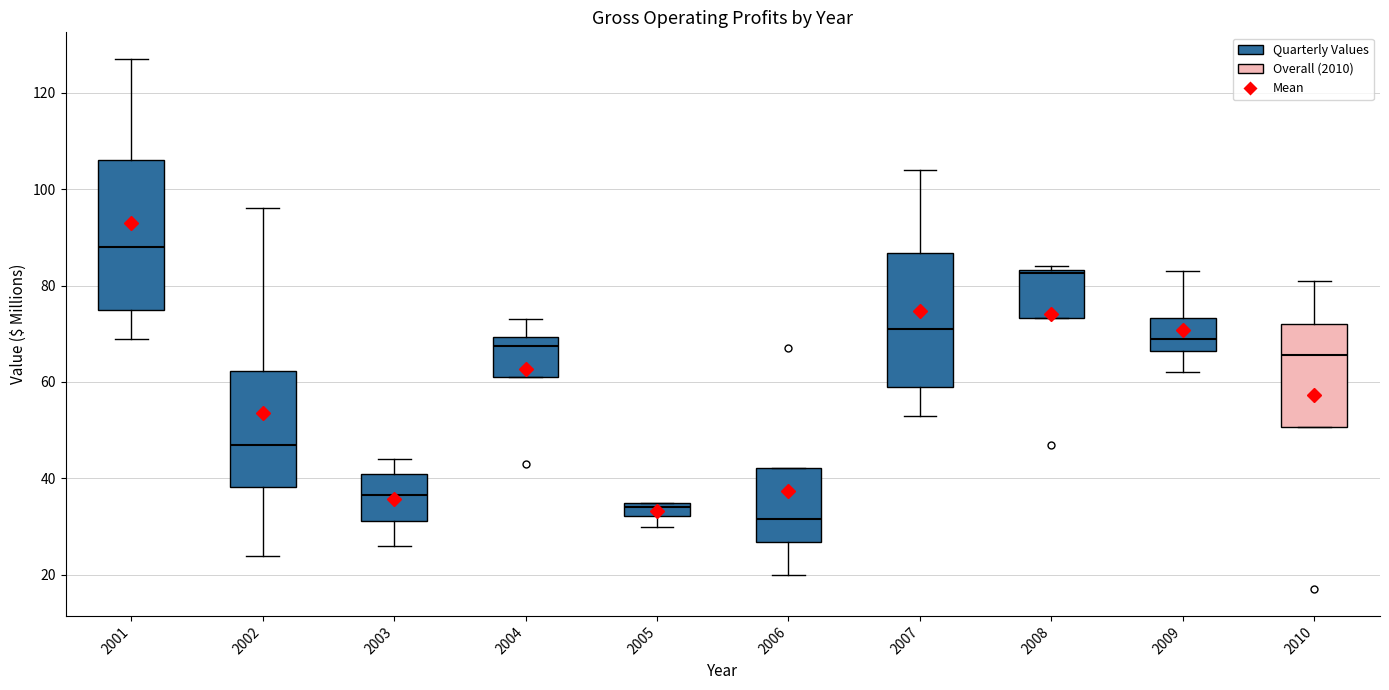

Which box has the highest median line?

2001